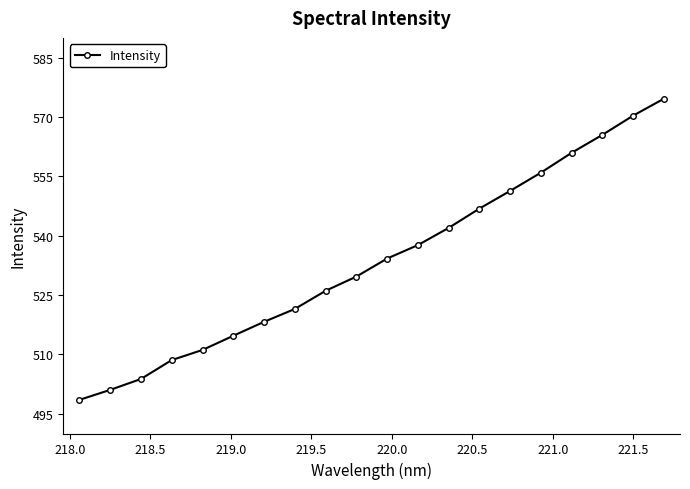

Count the number of data series in this chart.

1